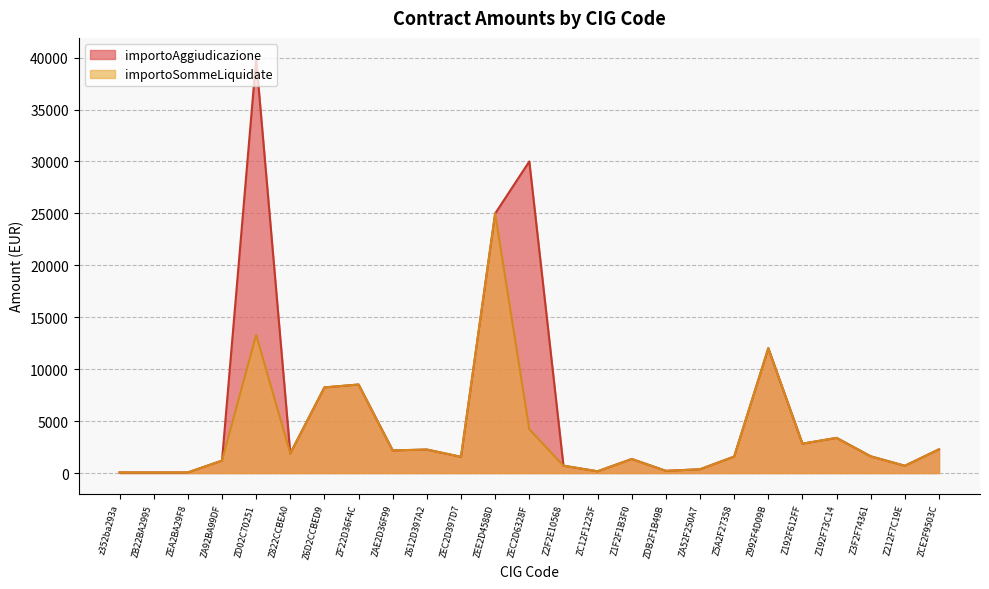

Between Z992F4D09B and Z6D2CCBED9, which is larger?

Z992F4D09B